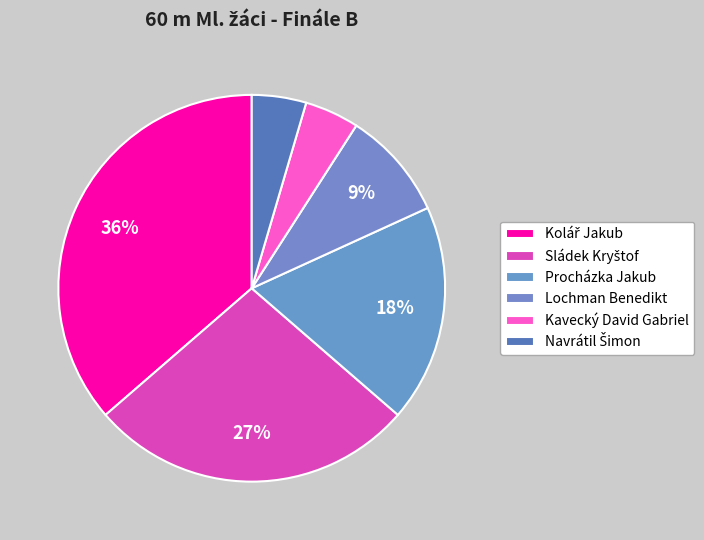

Which has a higher value, Kavecký David Gabriel or Procházka Jakub?

Procházka Jakub